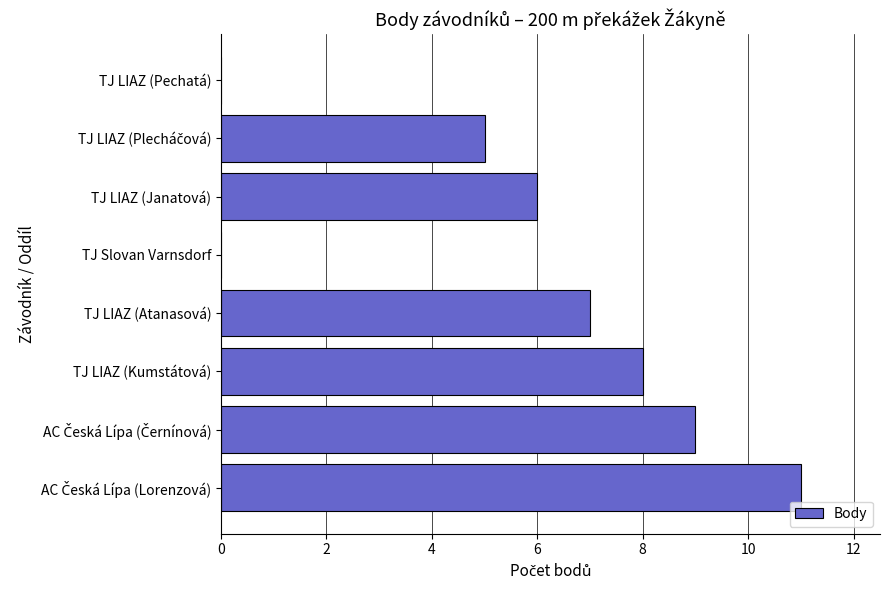

How many data points does each series have?

8